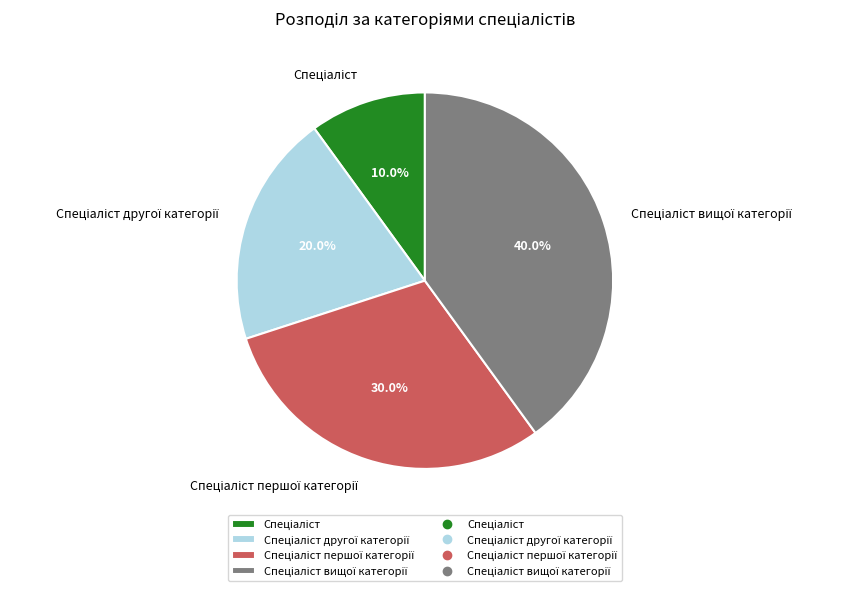

Is there any slice that represents more than half of the pie?

No